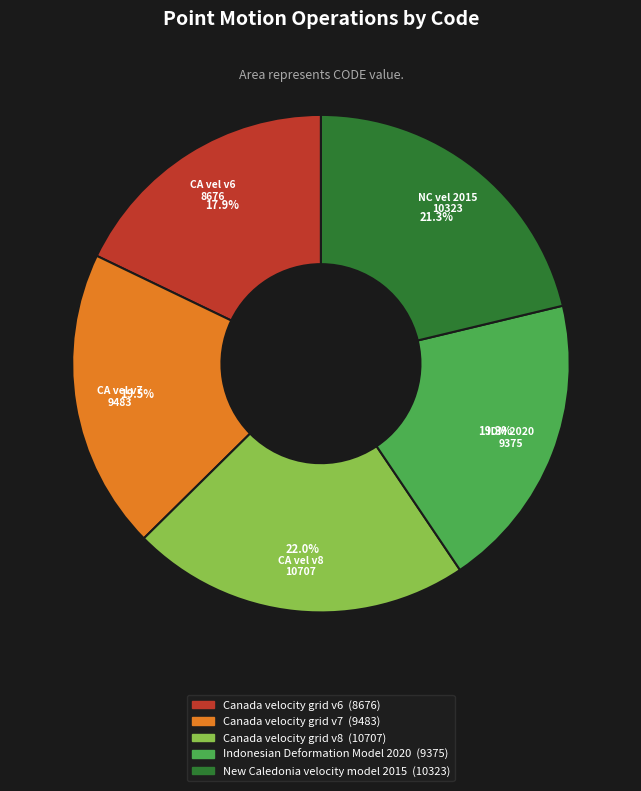

Which has a higher value, Indonesian Deformation Model 2020 or Canada velocity grid v8?

Canada velocity grid v8